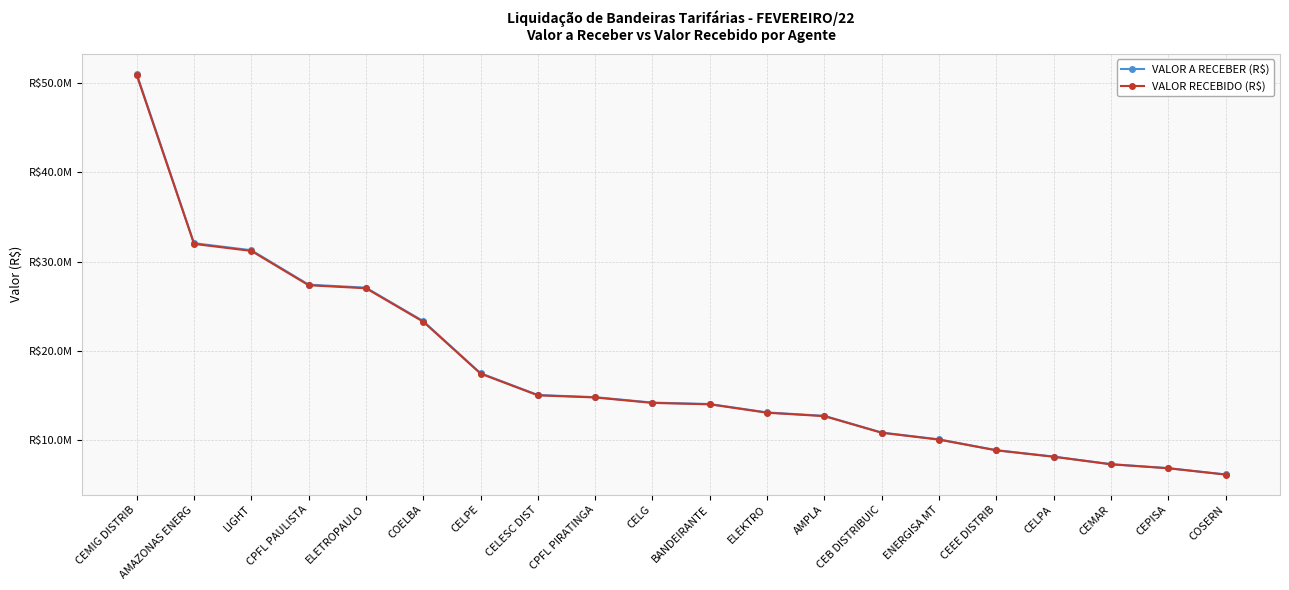

What is the label of the 9th point from the left?

CPFL PIRATINGA